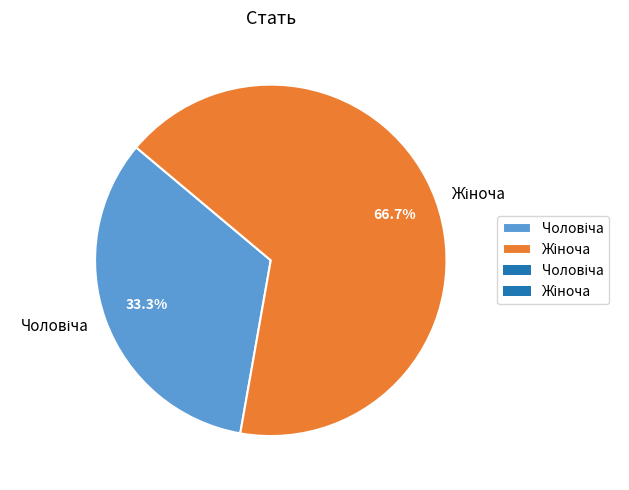

Is there a majority slice in this chart?

Yes